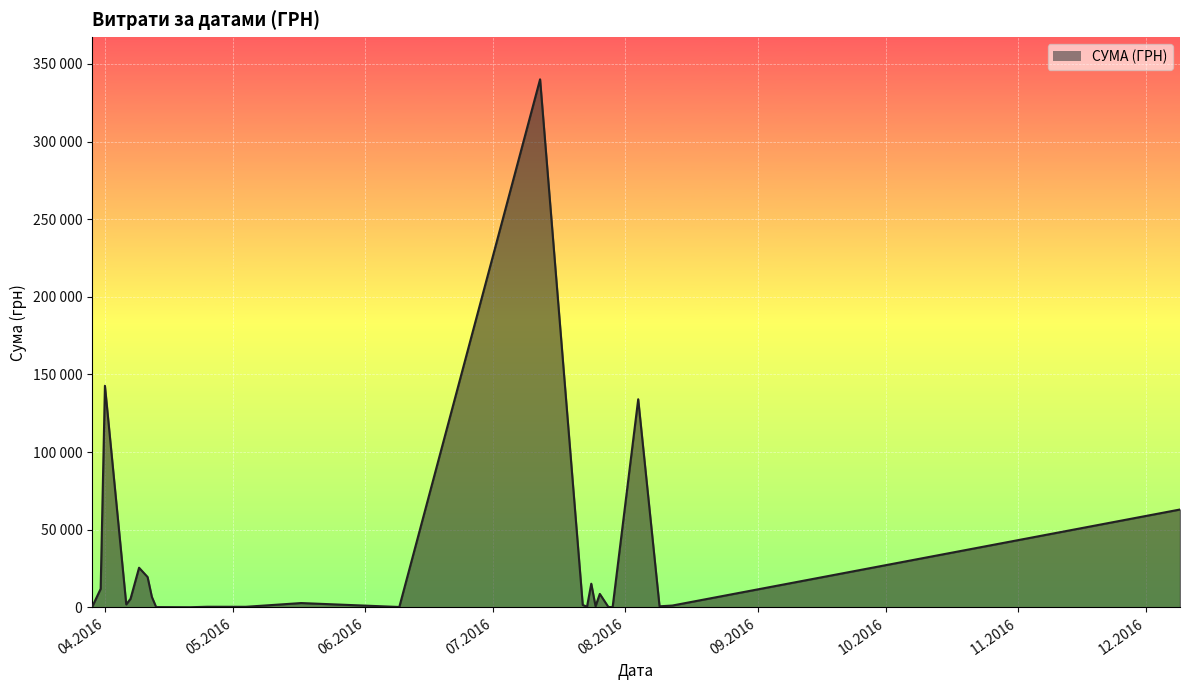

Which label corresponds to the smallest value in the chart?

24.07.2016